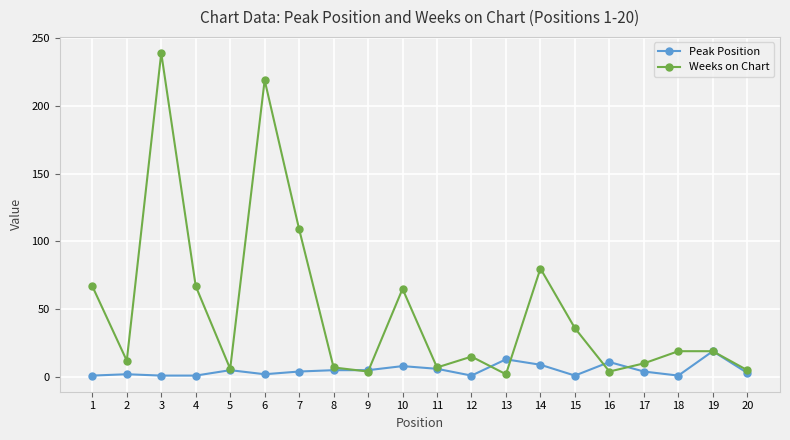

Between 2 and 3, which series saw the biggest shift?

Weeks on Chart